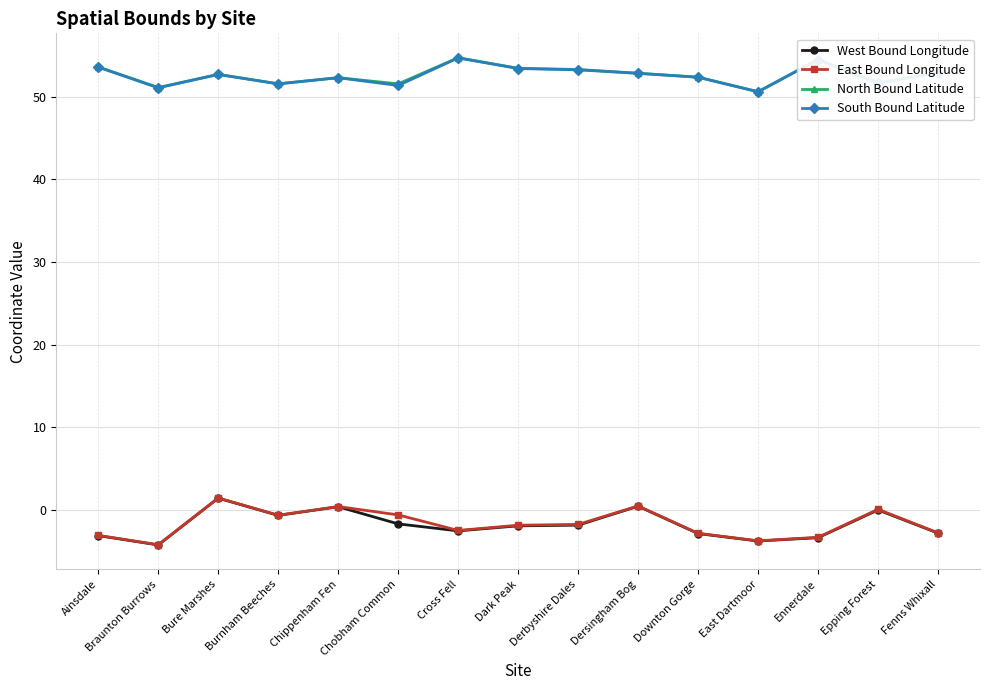

In South Bound Latitude, how many points are lower than both neighbors (excluding endpoints)?

5